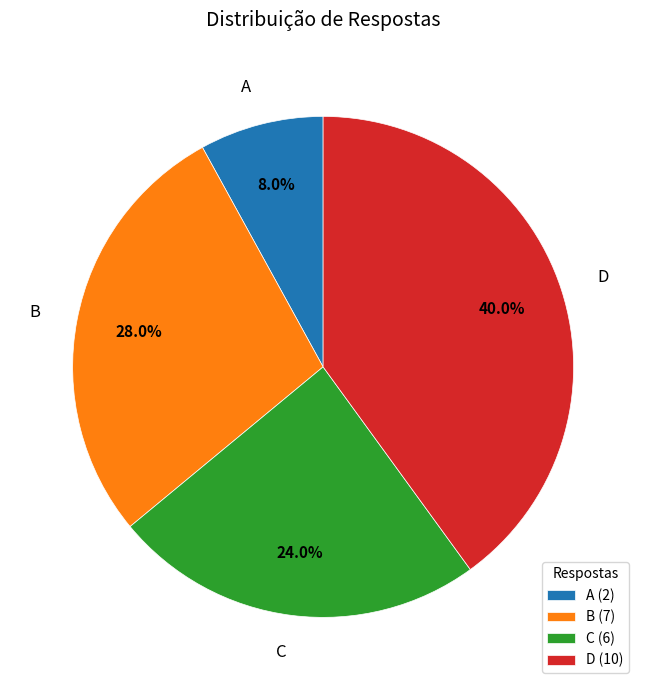

Does B represent more than half of the total?

No